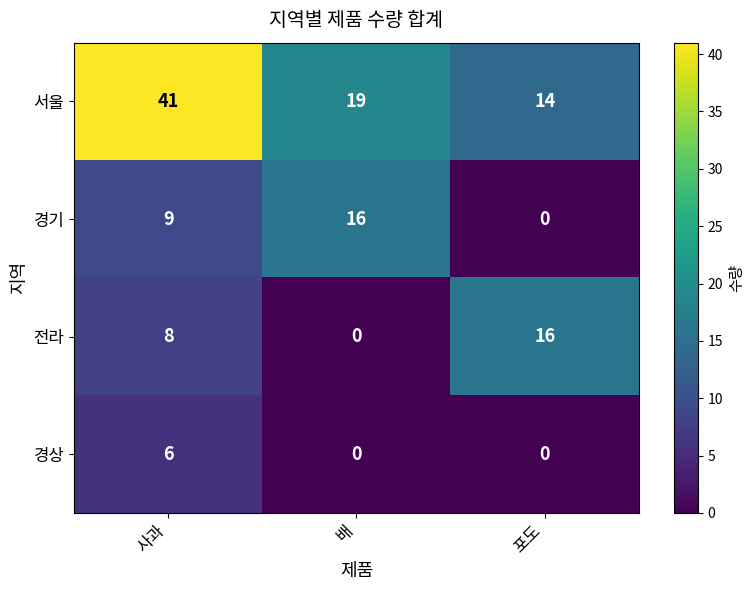

Is it true that 경상 equals 6 at 사과?

True